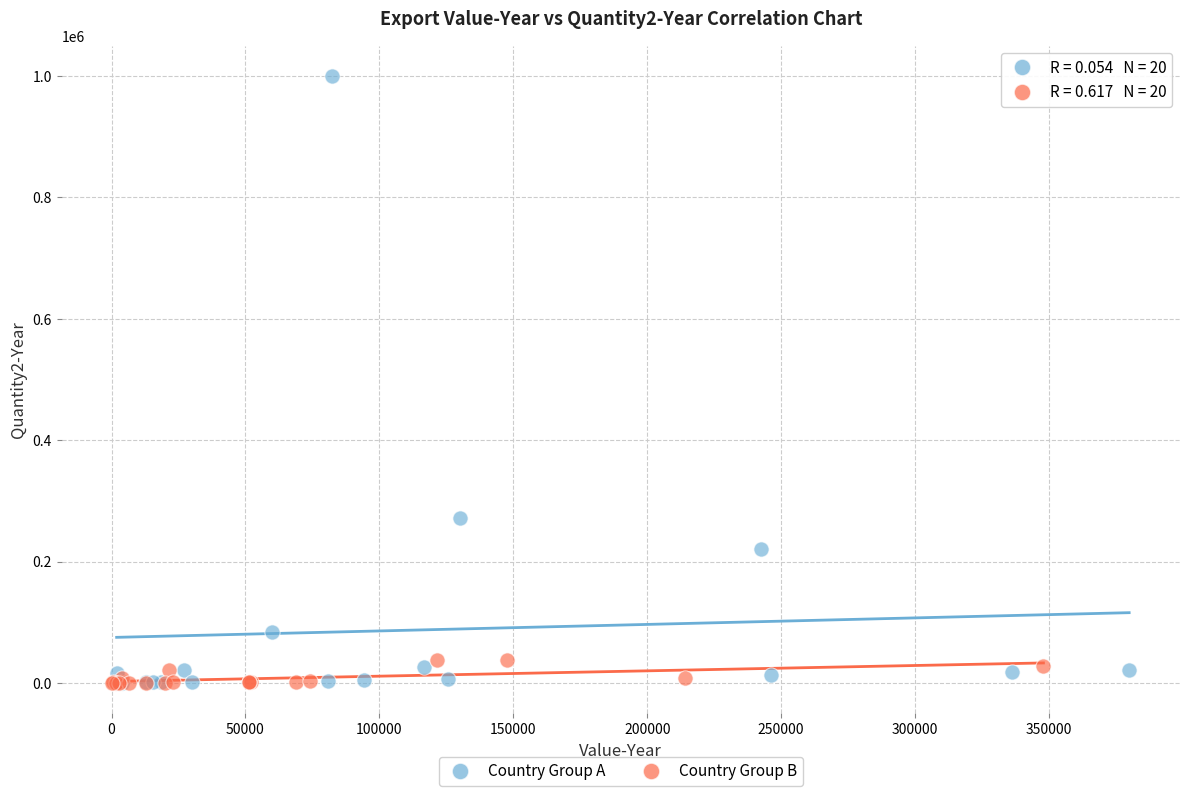

Which series contains the highest Y value?

Country Group A